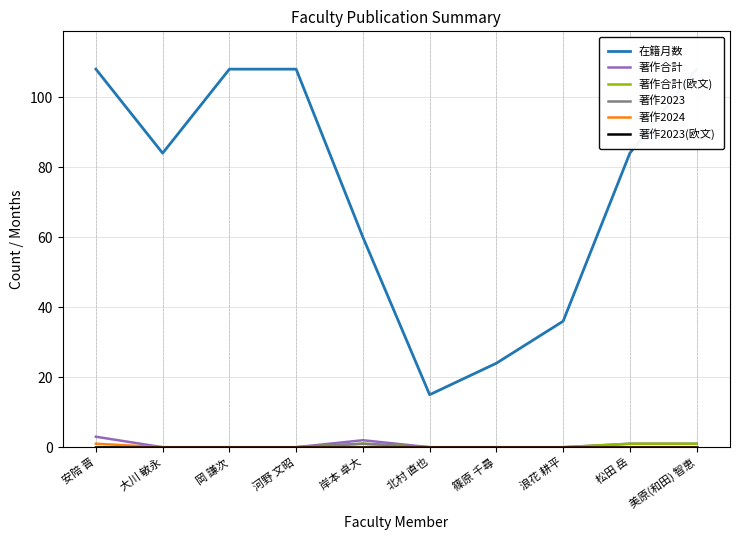

How many lines are shown in the chart?

6